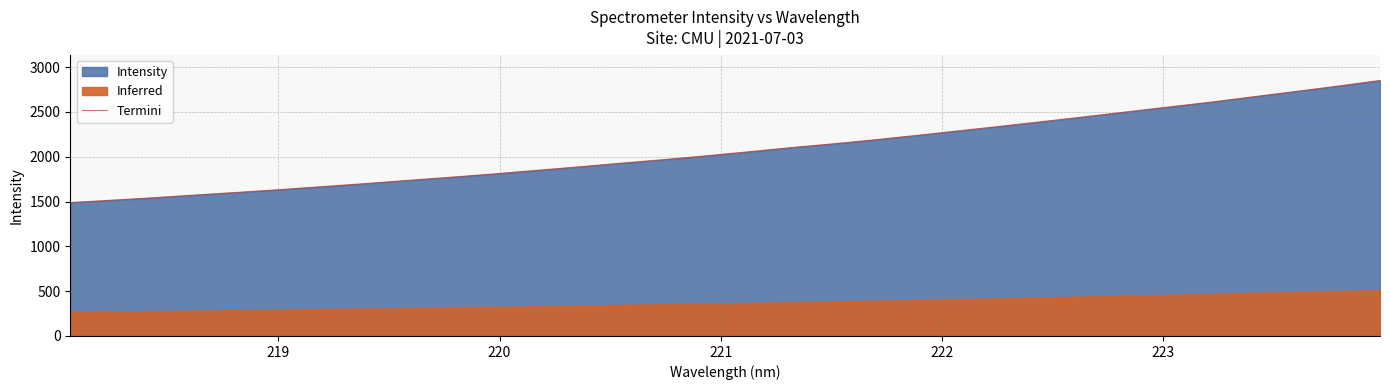

What is the minimum value for Termini?

1488.2